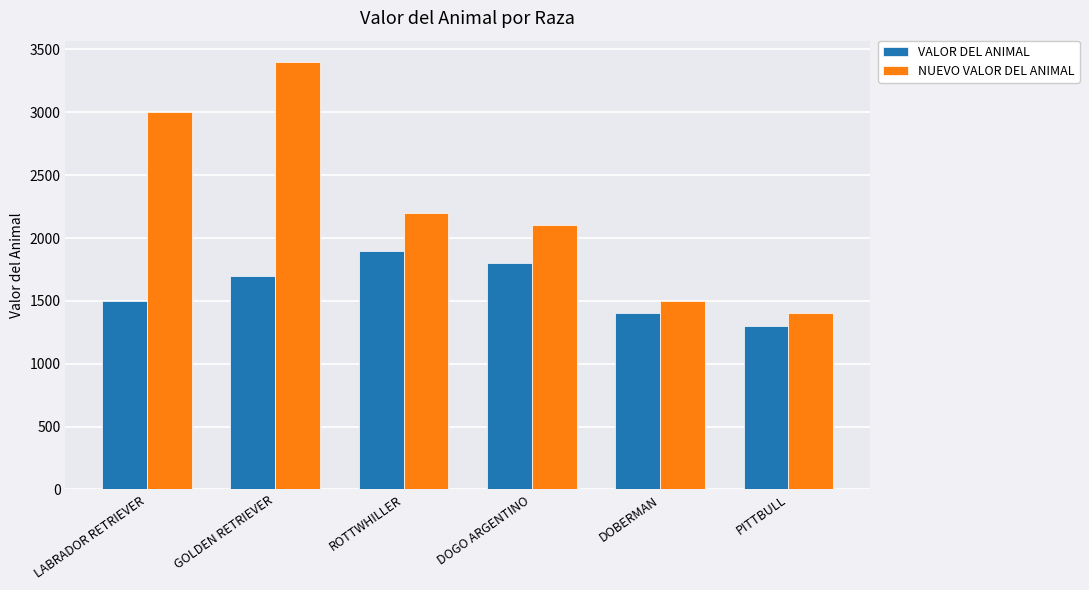

Between LABRADOR RETRIEVER and PITTBULL, which series saw the biggest shift?

NUEVO VALOR DEL ANIMAL